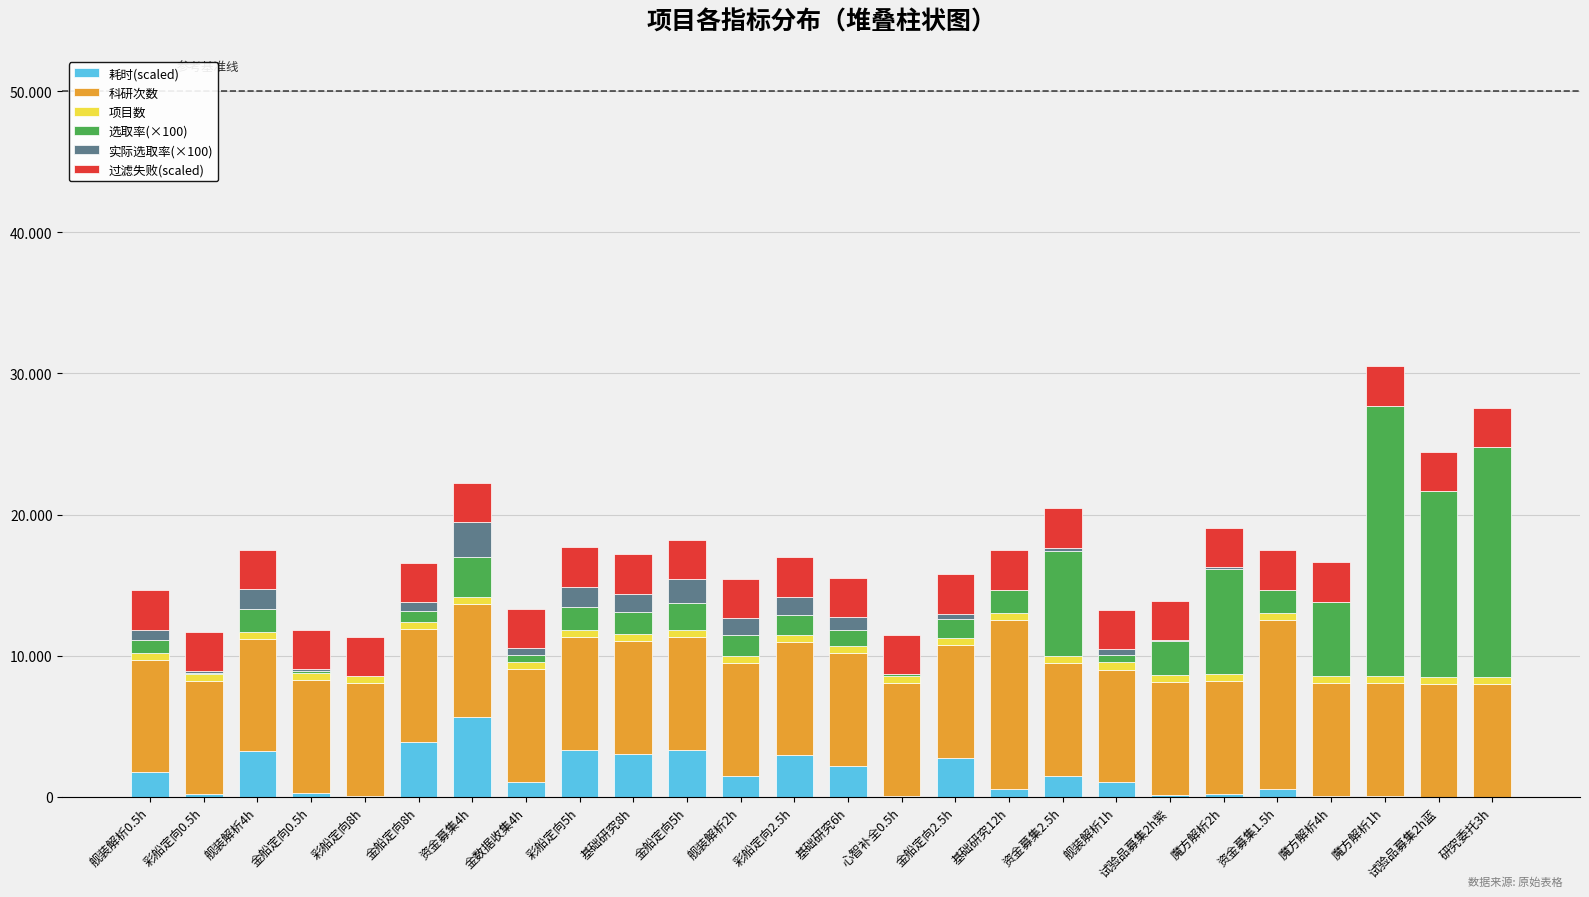

List the labels in order of 选取率(×100) value, largest first.

魔方解析1h, 研究委托3h, 试验品募集2h蓝, 资金募集2.5h, 魔方解析2h, 魔方解析4h, 资金募集4h, 试验品募集2h紫, 金船定向5h, 彩船定向5h, 基础研究12h, 资金募集1.5h, 舰装解析4h, 基础研究8h, 彩船定向2.5h, 舰装解析2h, 金船定向2.5h, 基础研究6h, 舰装解析0.5h, 金船定向8h, 金数据收集4h, 舰装解析1h, 金船定向0.5h, 心智补全0.5h, 彩船定向0.5h, 彩船定向8h